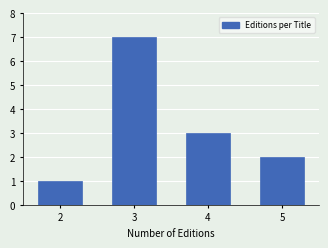

Reading left to right, list all the values displayed in this chart.

1	7	3	2